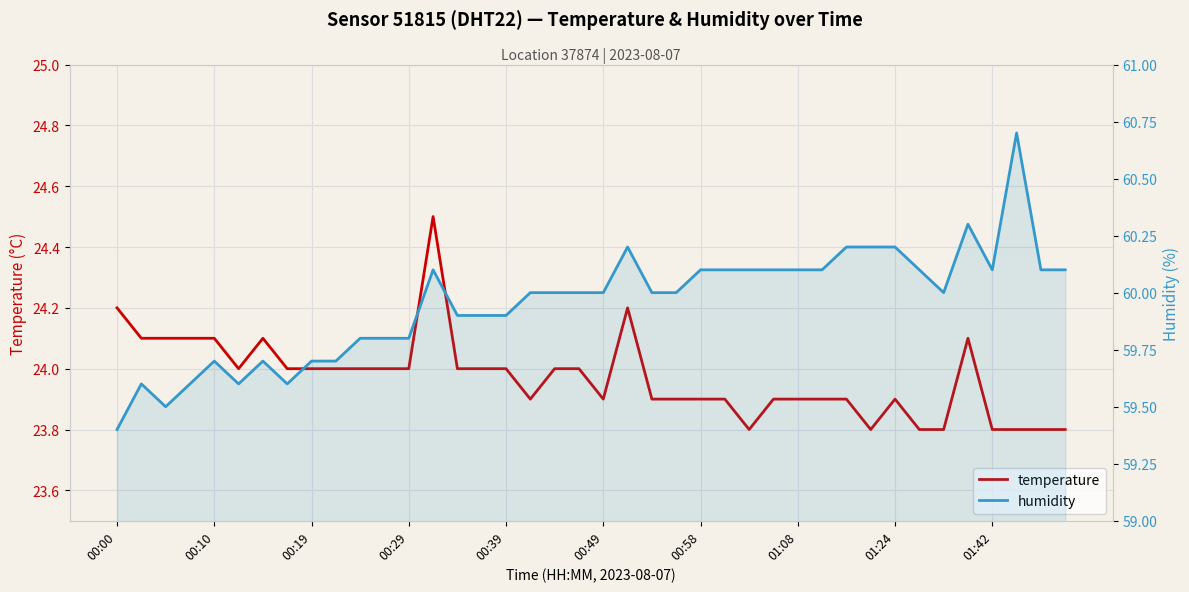

True or false: humidity has a value of 15.8 at 18.

False